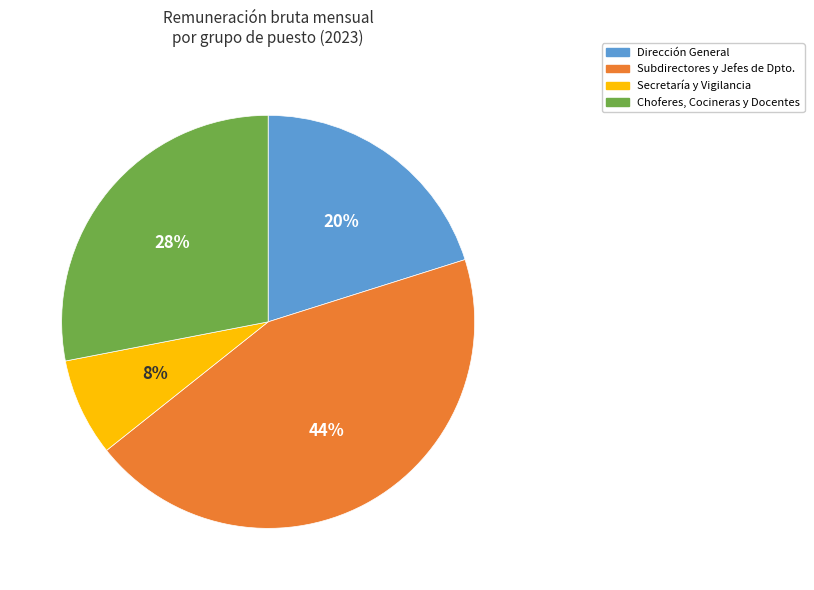

Which has a higher value, Choferes, Cocineras y Docentes or Subdirectores y Jefes de Dpto.?

Subdirectores y Jefes de Dpto.